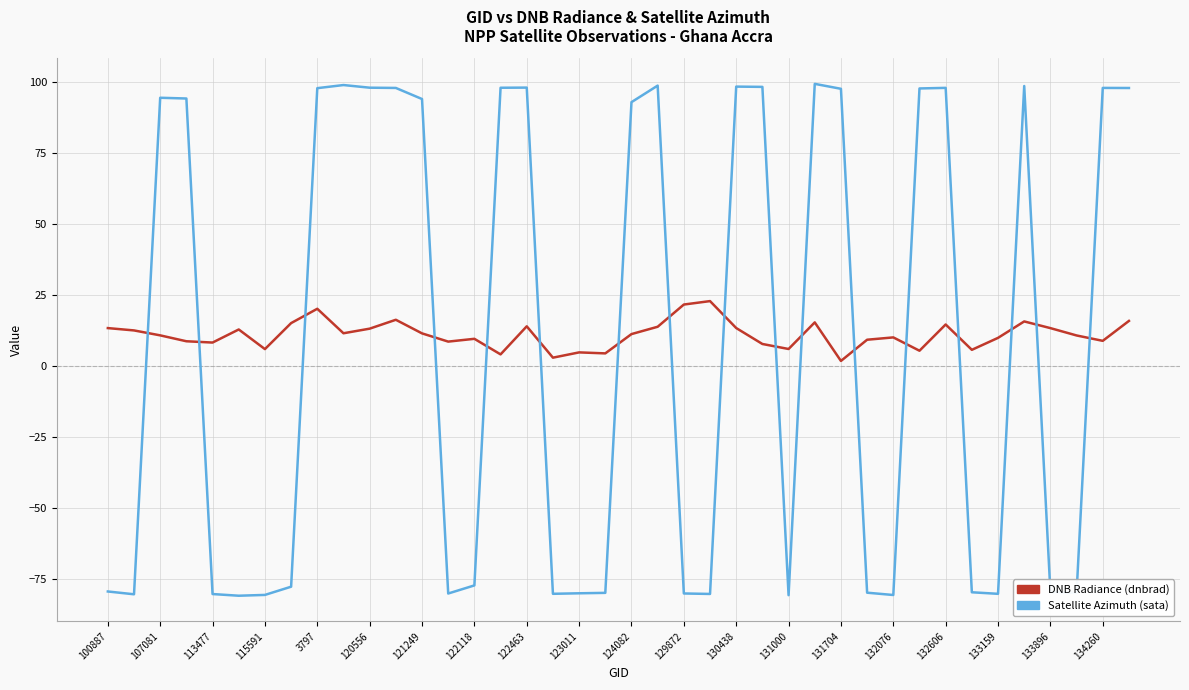

What is the lowest value of the Satellite Azimuth (sata) series?

-80.9